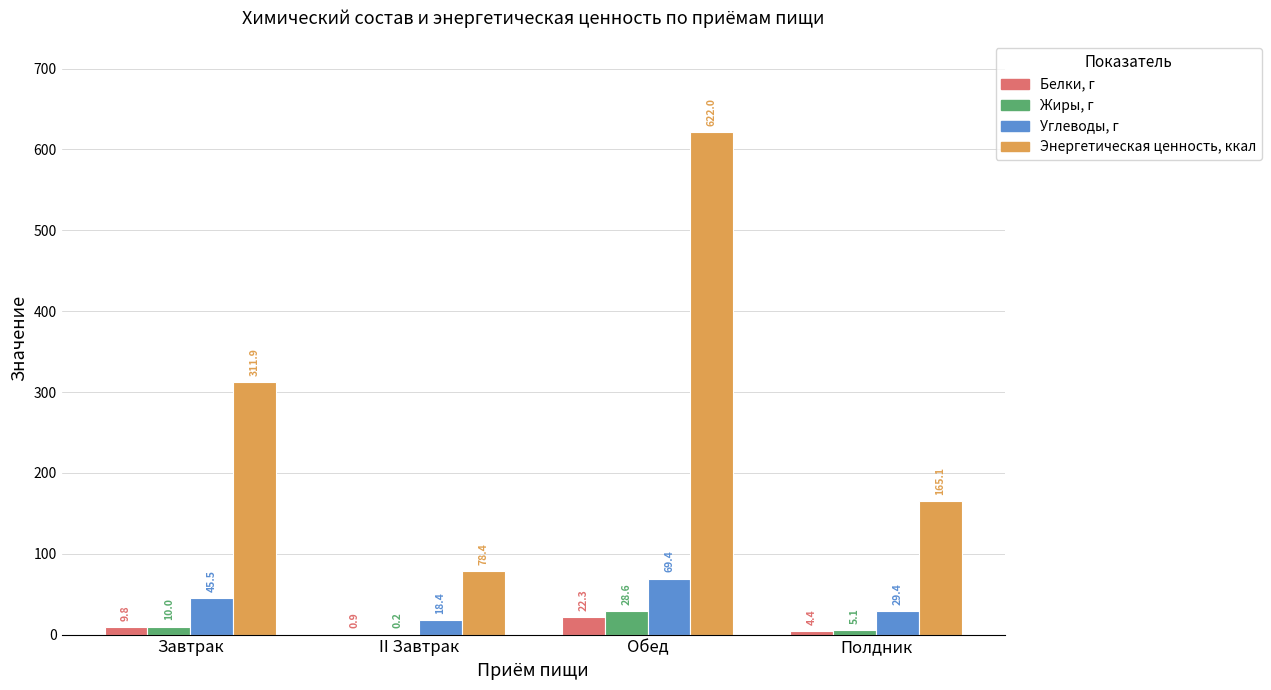

What is the sum of all Углеводы, г values?

162.7